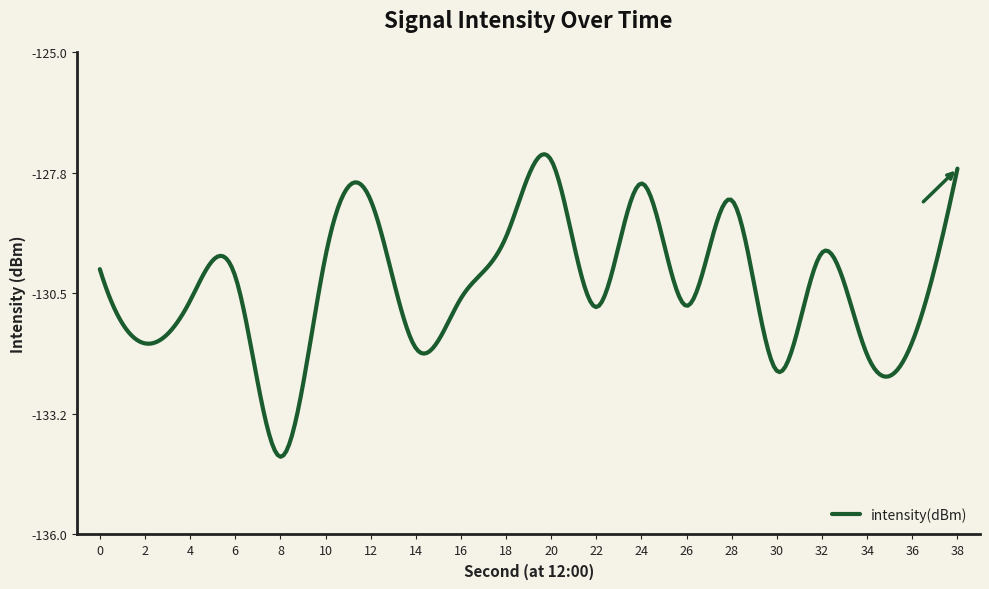

What is the maximum value shown in the chart?

-127.3